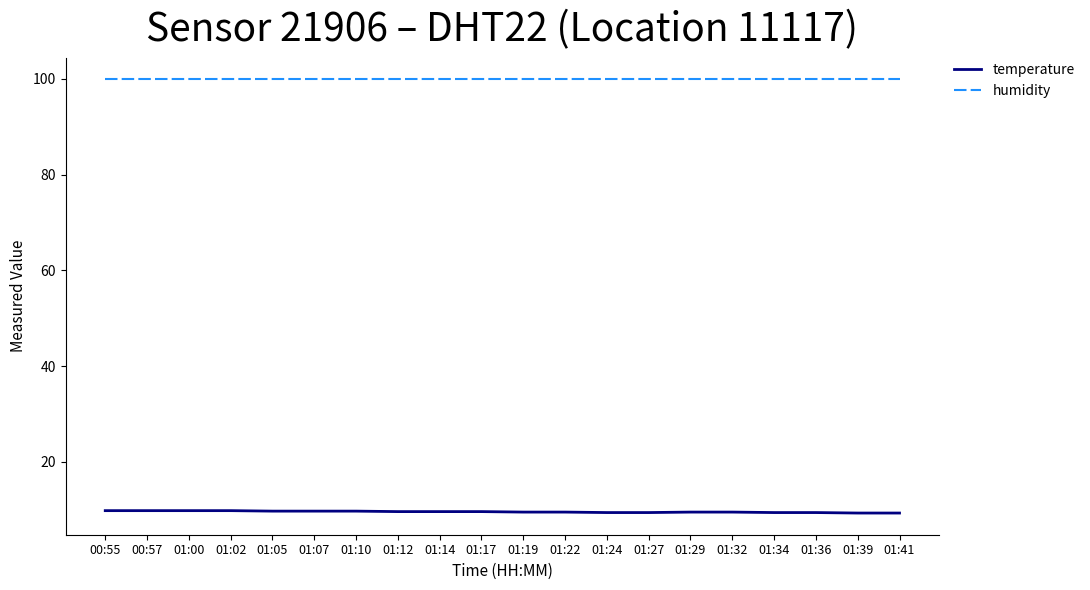

True or false: temperature and humidity cross at least once.

False